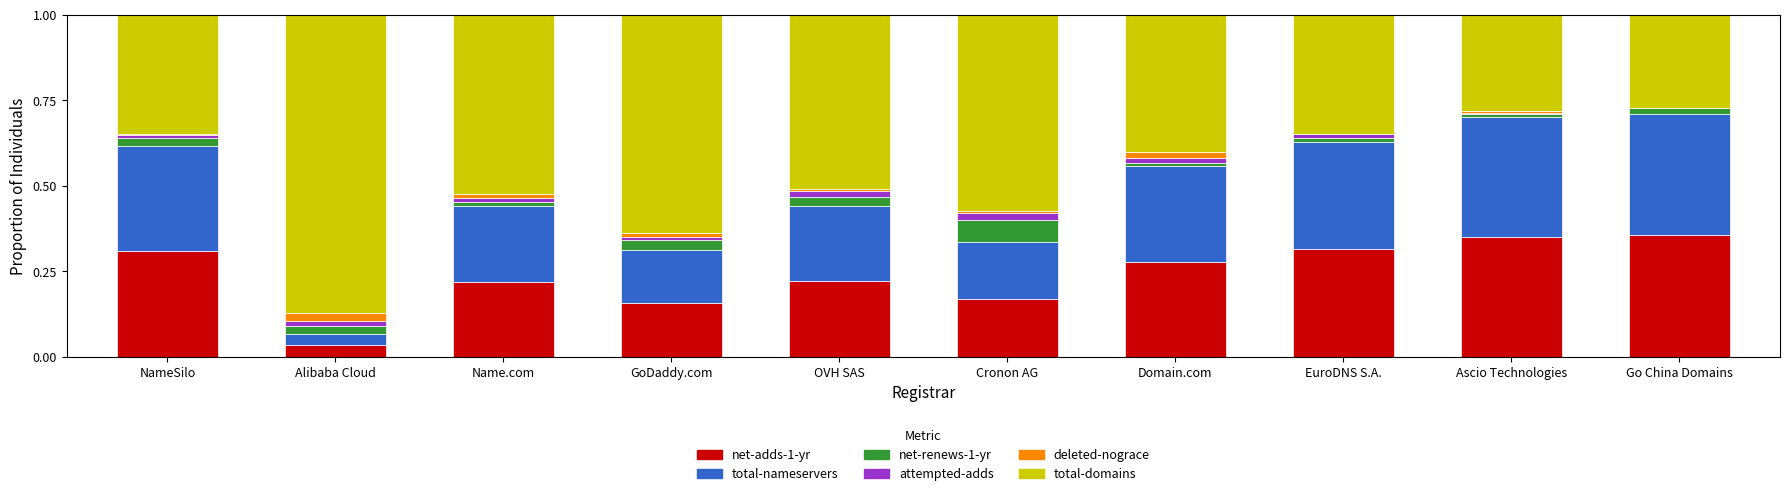

The net-adds-1-yr series shows 0.1 at Name.com. True or false?

False